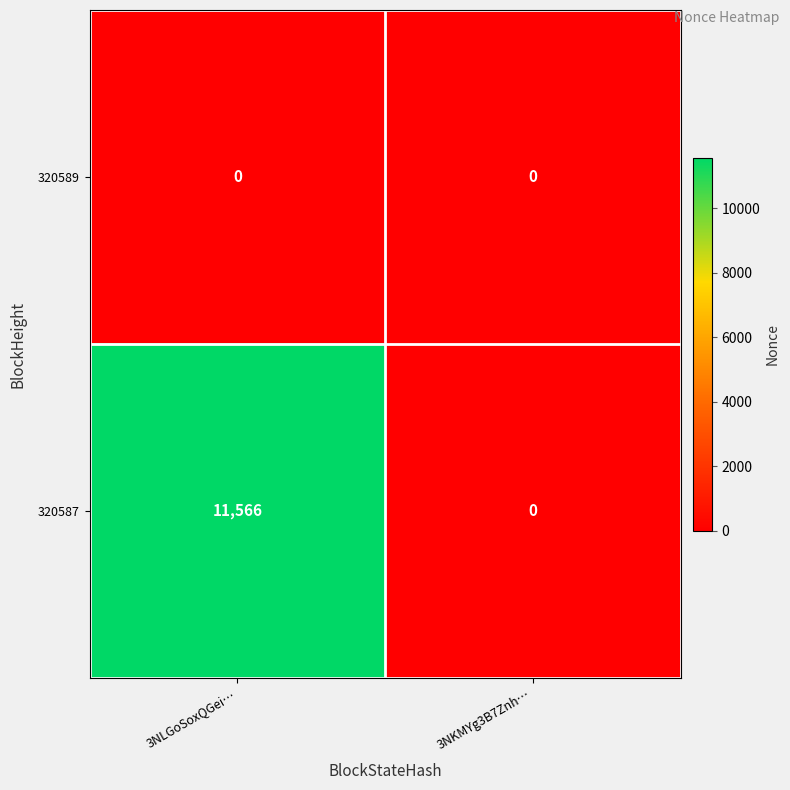

List the series in order of their overall mean, lowest first.

320589, 320587